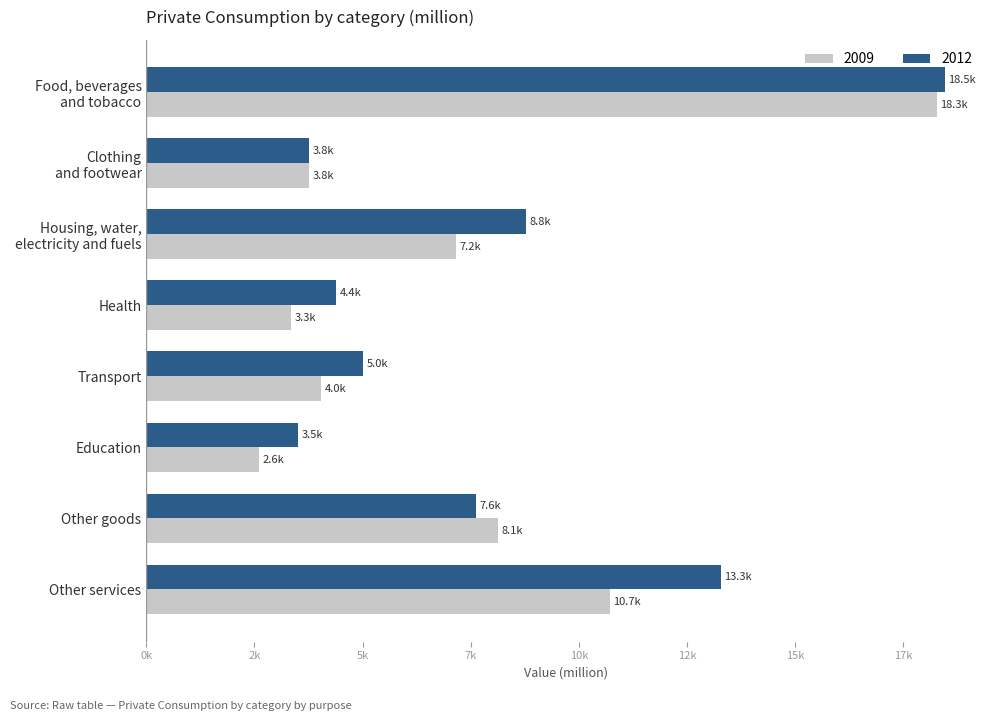

Which series has the largest range (max minus min)?

2009